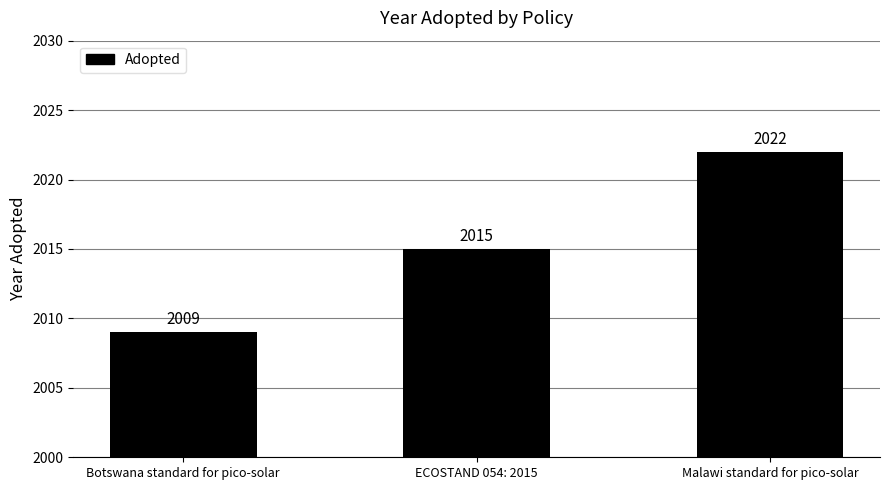

Reading left to right, what are all the values shown in this chart?

2009	2015	2022